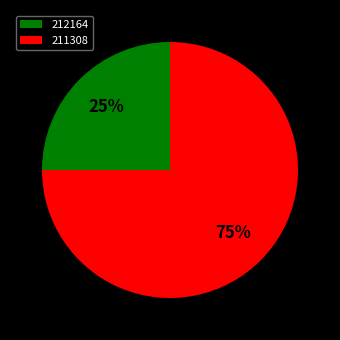

Is the sum of 211308 and 212164 greater than half?

Yes